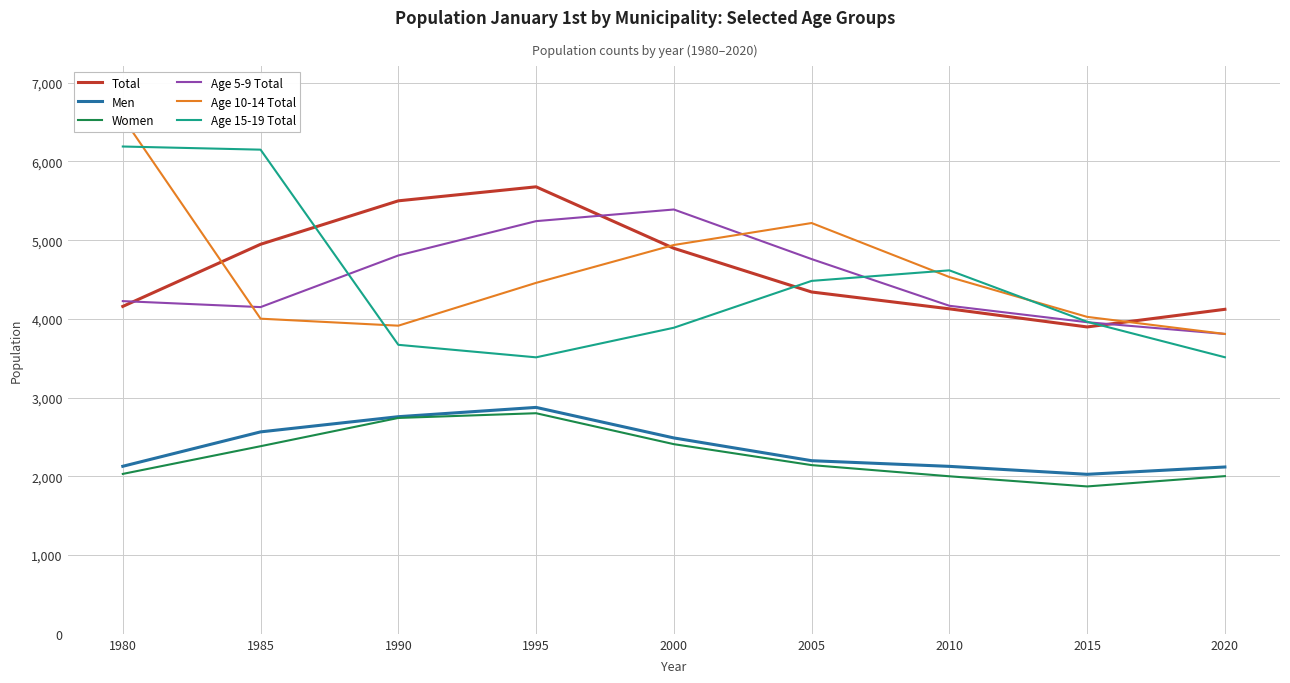

What is the average value of the Men series?

2365